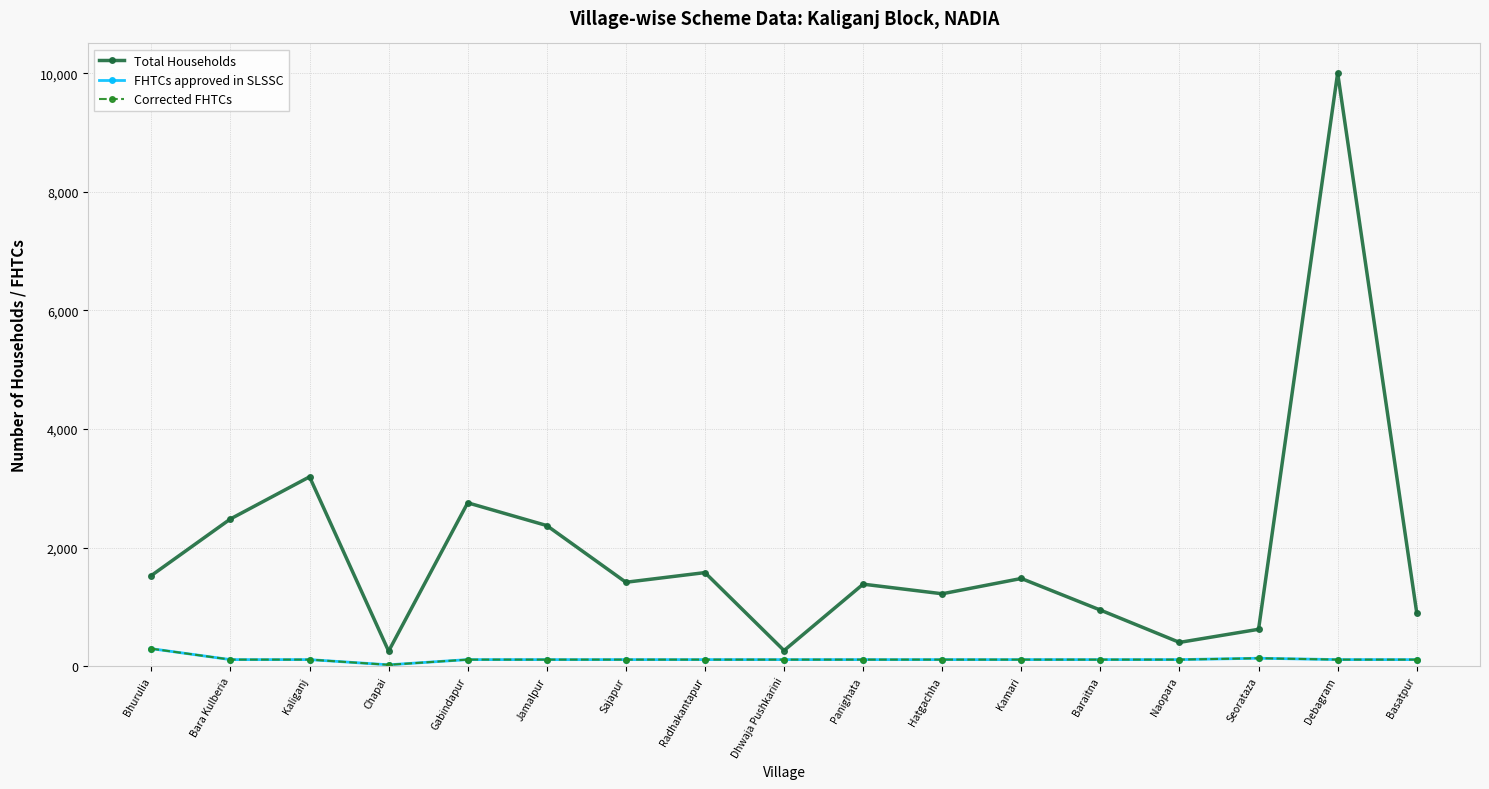

Where is the first local maximum for Total Households?

Kaliganj